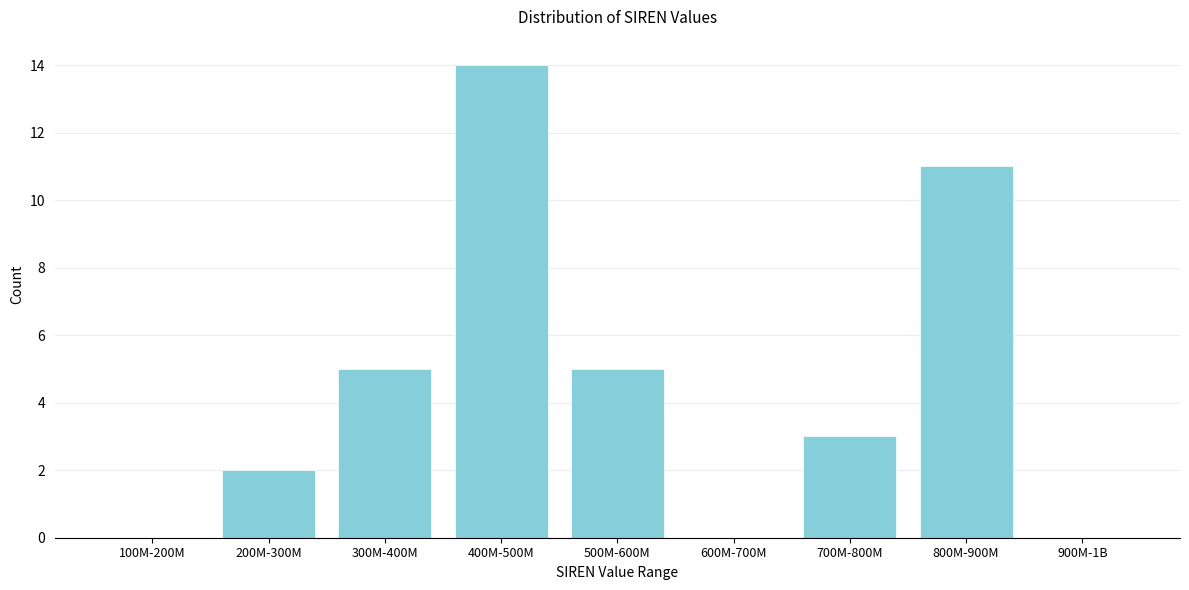

Reading left to right, extract all data points from this chart.

100M-200M=0	200M-300M=2	300M-400M=5	400M-500M=14	500M-600M=5	600M-700M=0	700M-800M=3	800M-900M=11	900M-1B=0